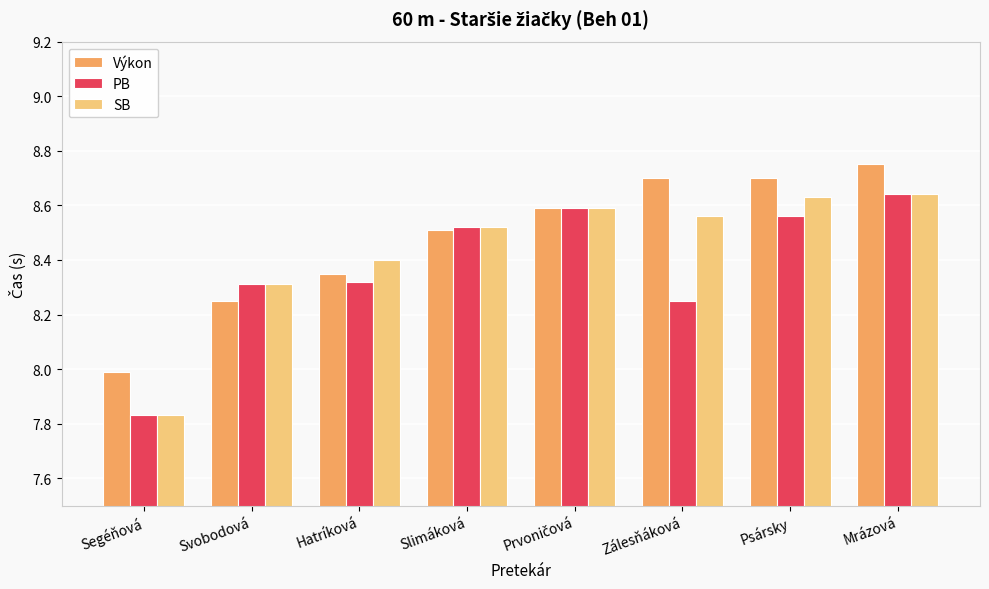

At which category is the sum across all series the highest?

Mrázová